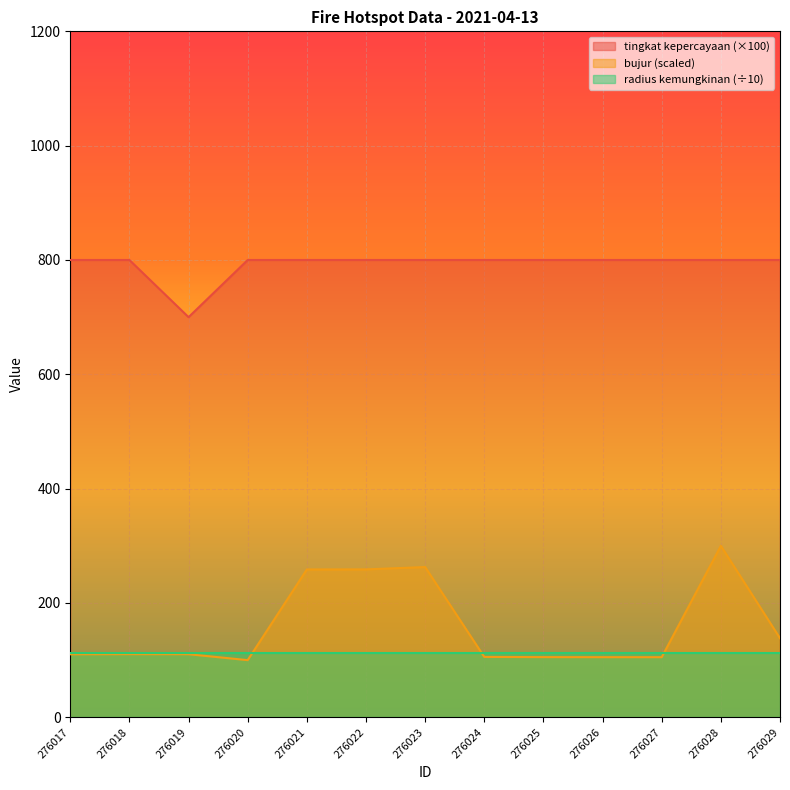

Reading left to right, extract all data points from this chart.

tingkat kepercayaan: 276017=800.0	276018=800.0	276019=700.0	276020=800.0	276021=800.0	276022=800.0	276023=800.0	276024=800.0	276025=800.0	276026=800.0	276027=800.0	276028=800.0	276029=800.0
bujur: 276017=110.3	276018=110.5	276019=110.4	276020=100.0	276021=258.7	276022=258.8	276023=262.9	276024=105.6	276025=105.3	276026=105.2	276027=105.2	276028=300.0	276029=138.3